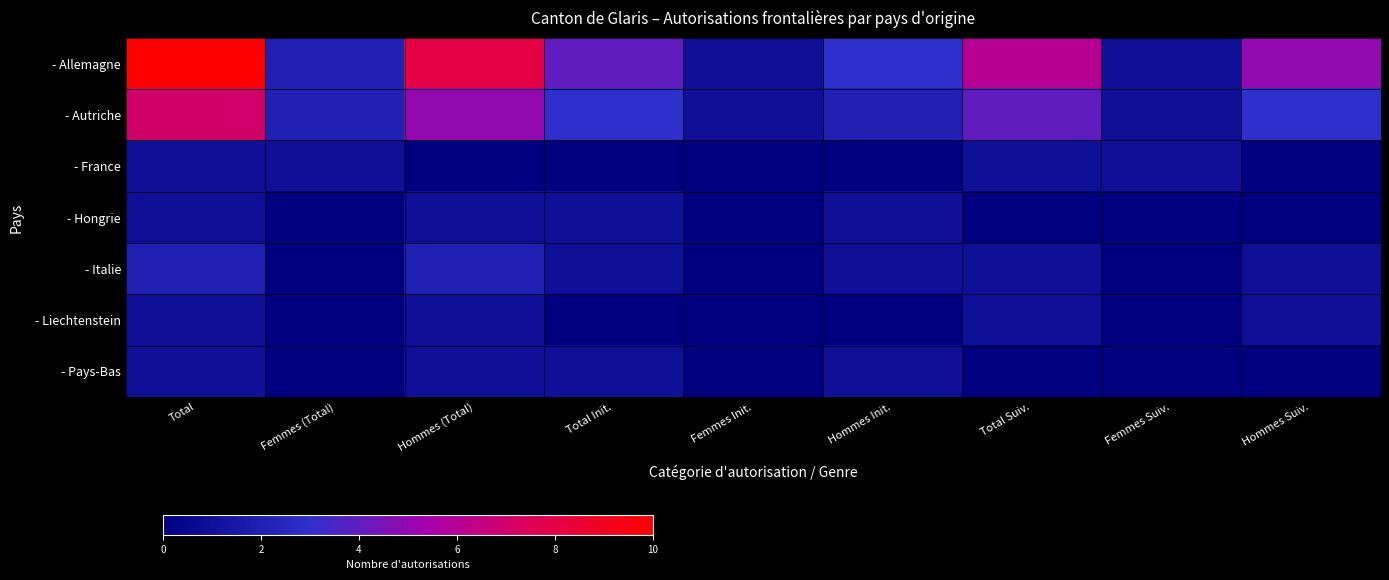

How many categories are shown in the chart?

9